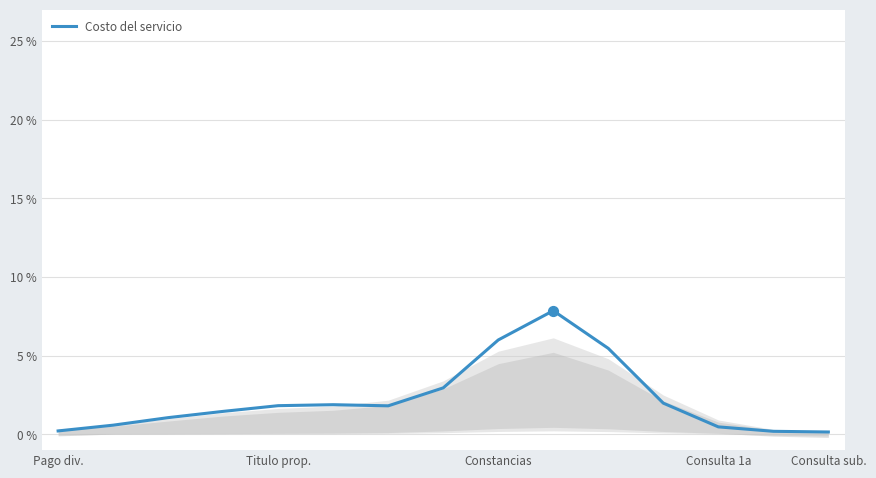

True or false: Costo del servicio has a value of 0.5 at Consulta 1a.

True